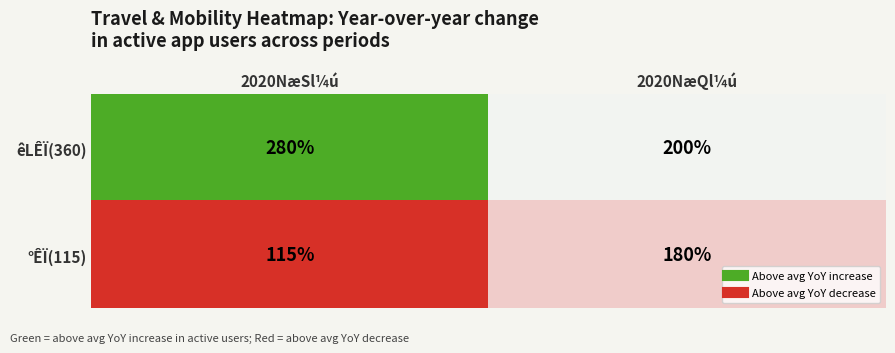

Reading right to left, extract all data points from this chart.

êLÊÏ(360): 200	280
°ÊÏ(115): 180	115